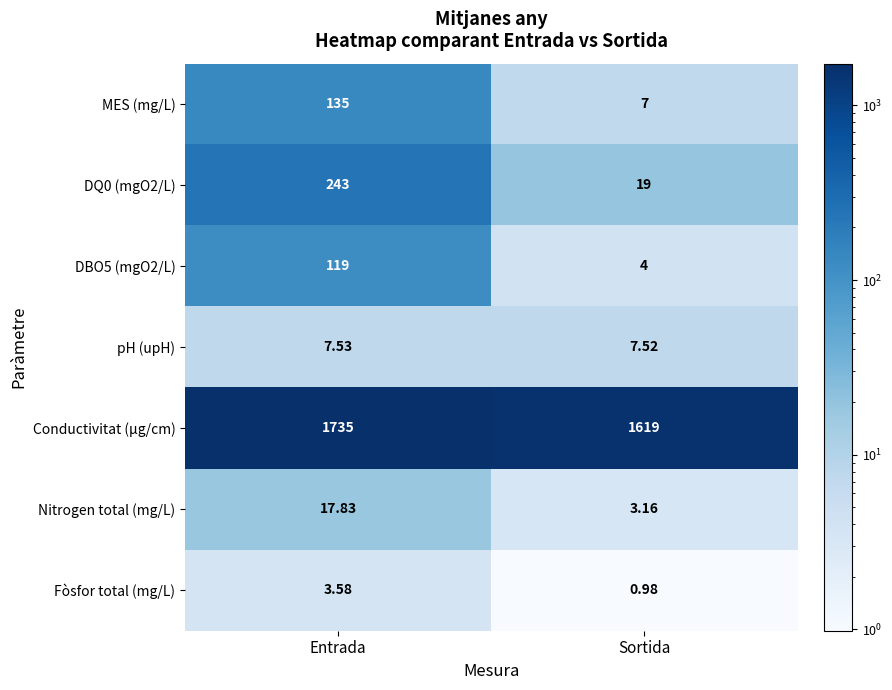

Where is pH (upH) nearest to the value 7?

Sortida